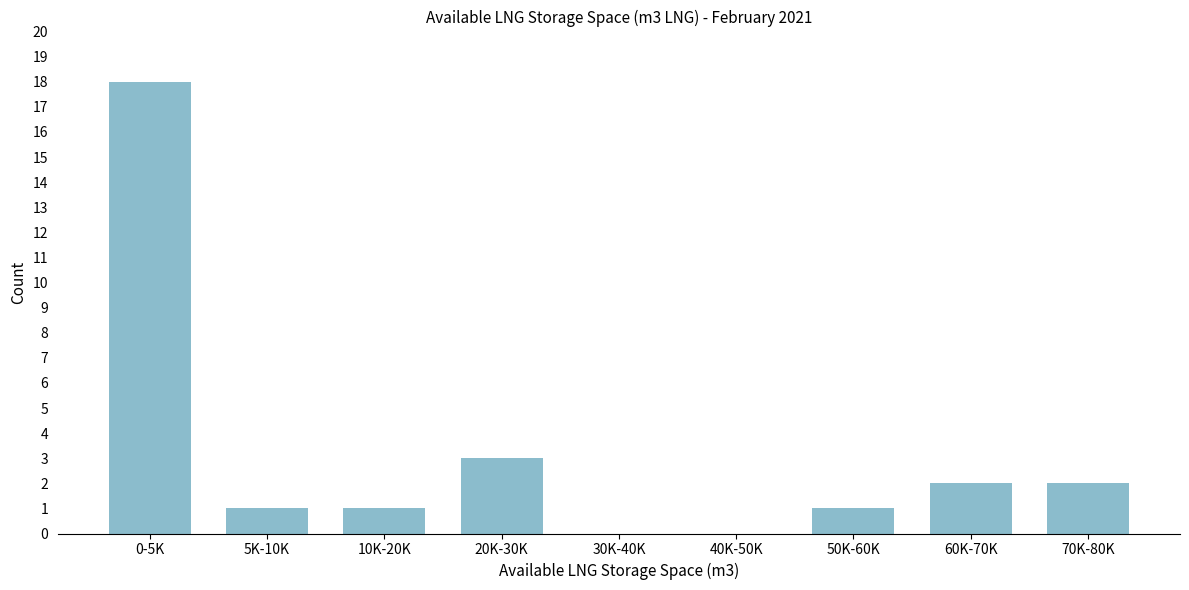

Reading left to right, what are all the values shown in this chart?

0-5K=18	5K-10K=1	10K-20K=1	20K-30K=3	30K-40K=0	40K-50K=0	50K-60K=1	60K-70K=2	70K-80K=2